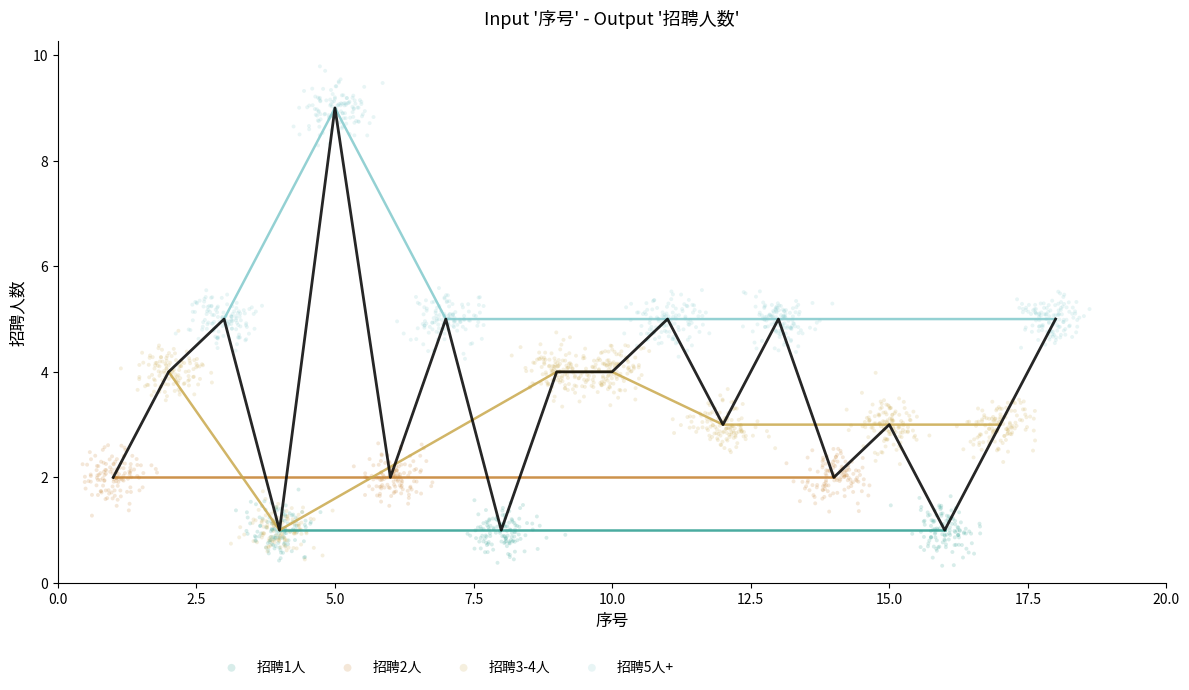

Which series contains the highest Y value?

招聘5人+